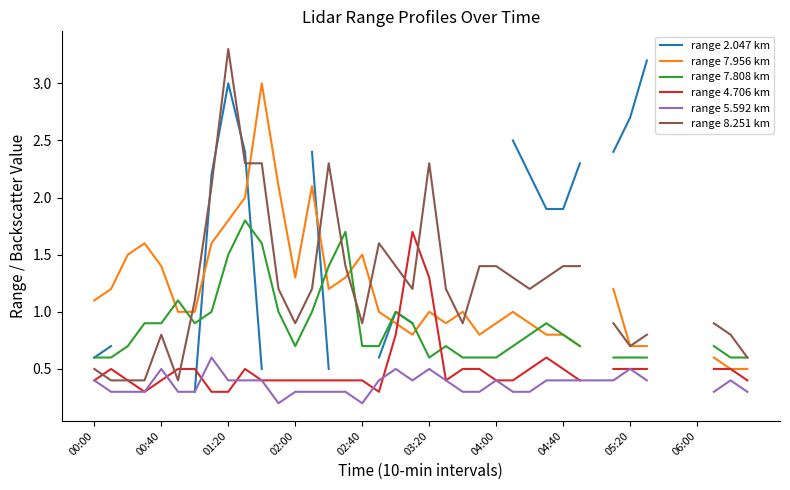

Which series has the largest range (max minus min)?

range 2.047 km